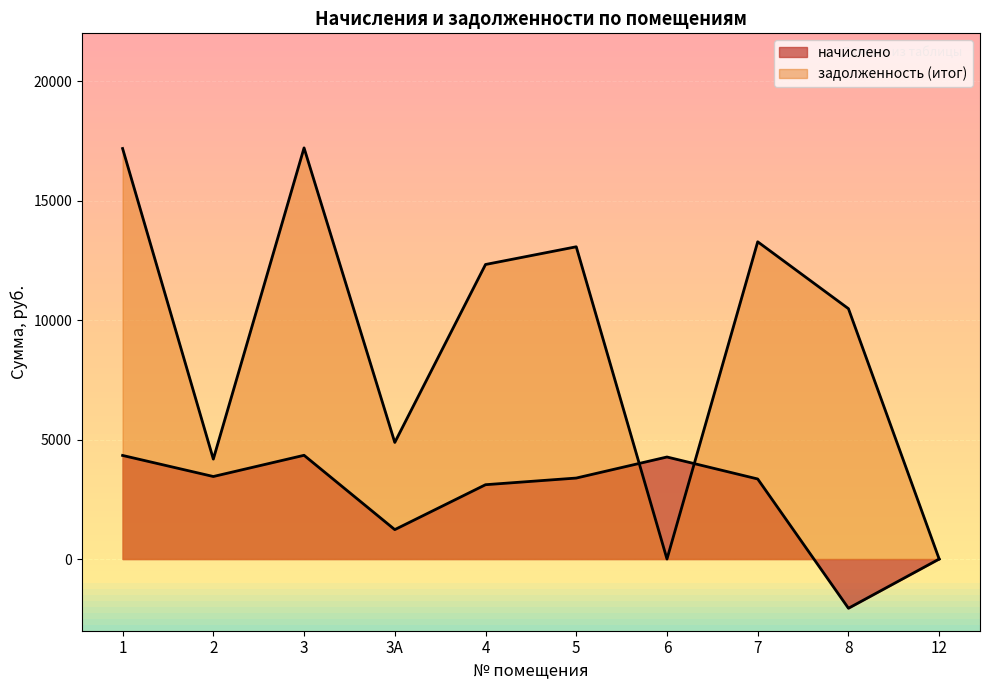

True or false: задолженность (итог) has a value of 17205.6 at 3.

True